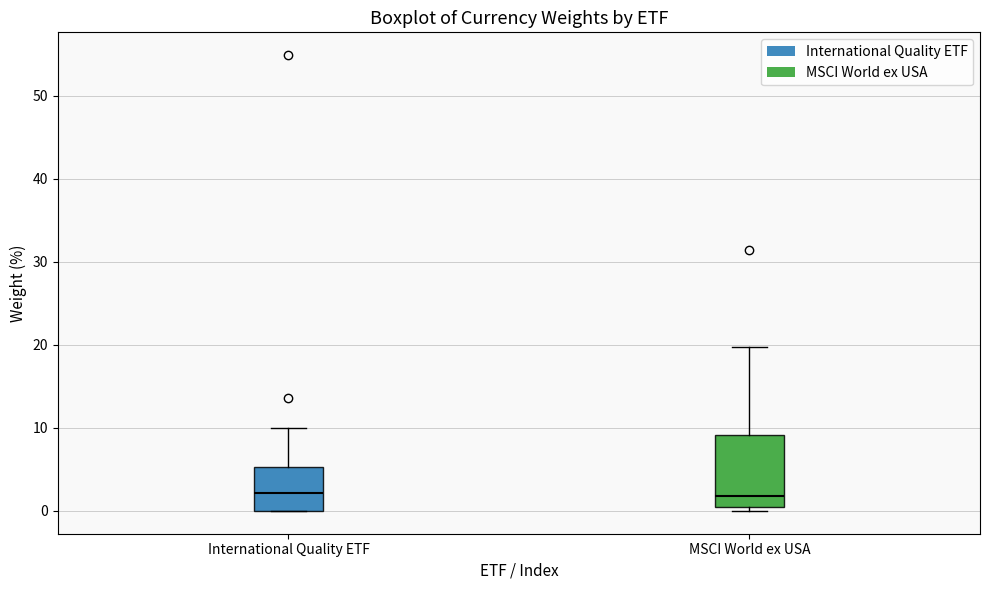

Which box is the tallest, from its lower edge to its upper edge?

MSCI World ex USA